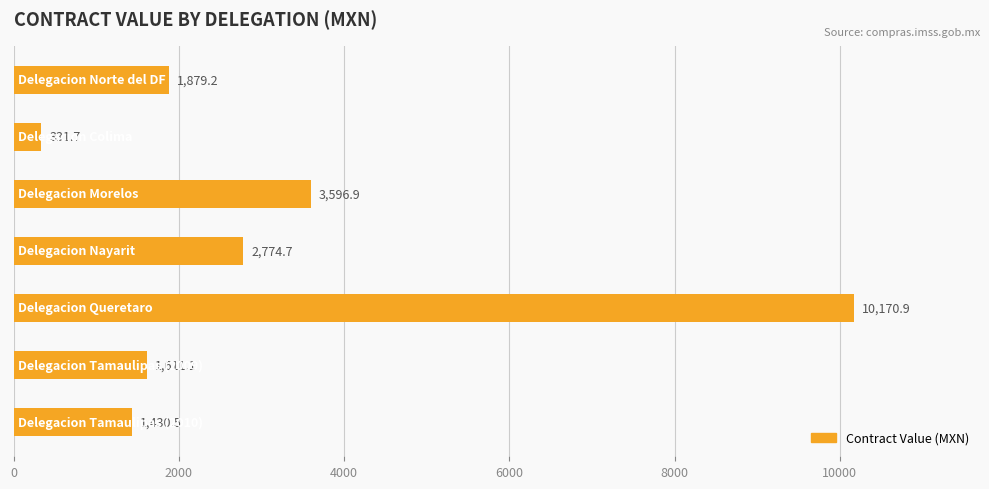

Count the number of categories in the chart.

7